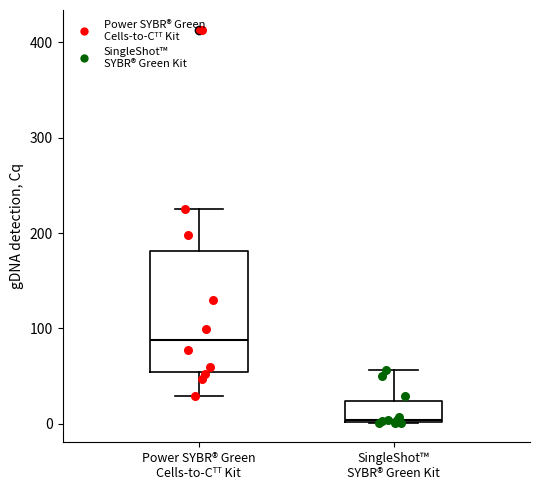

Comparing the boxes themselves (not the whiskers), which one is the tallest?

Power SYBR® Green Cells-to-Cᵀᵀ Kit